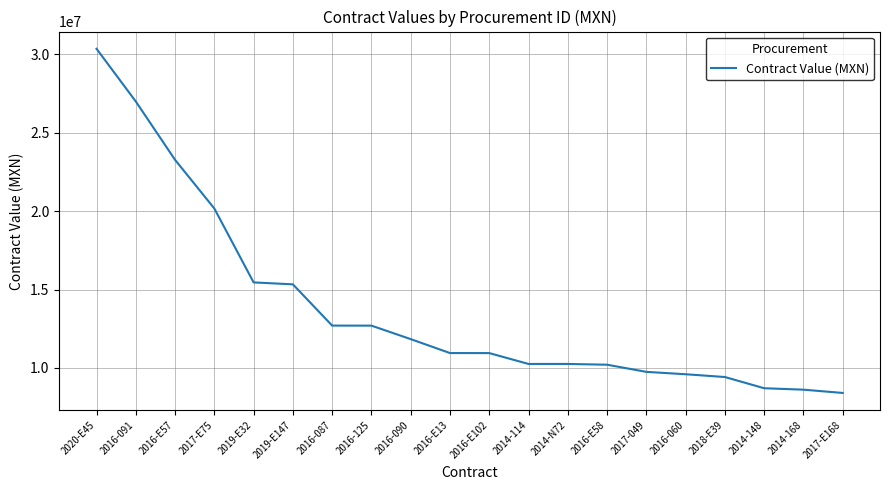

Where is the data nearest to the value 19383430?

2017-E75